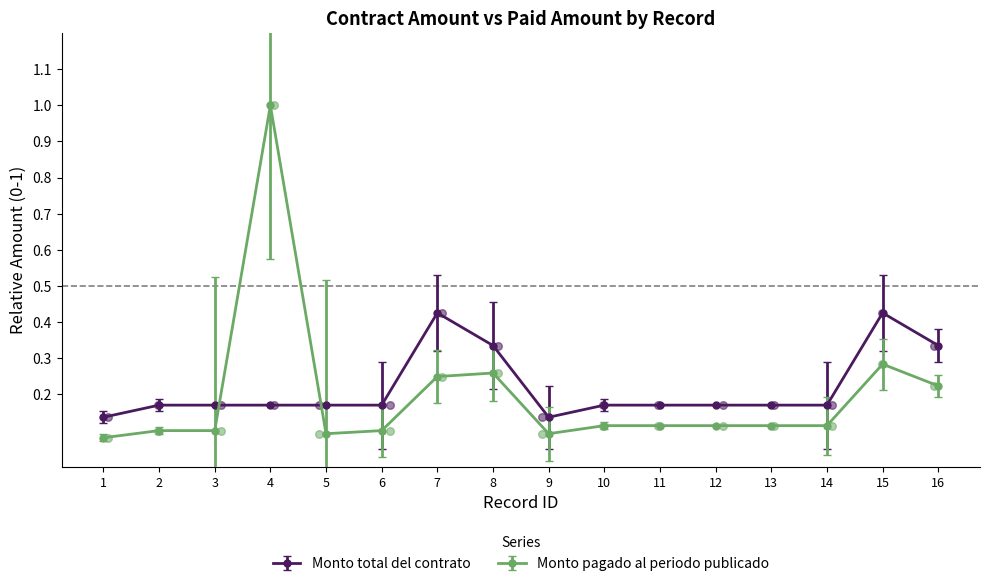

What is the total value across all series at 10?

0.3